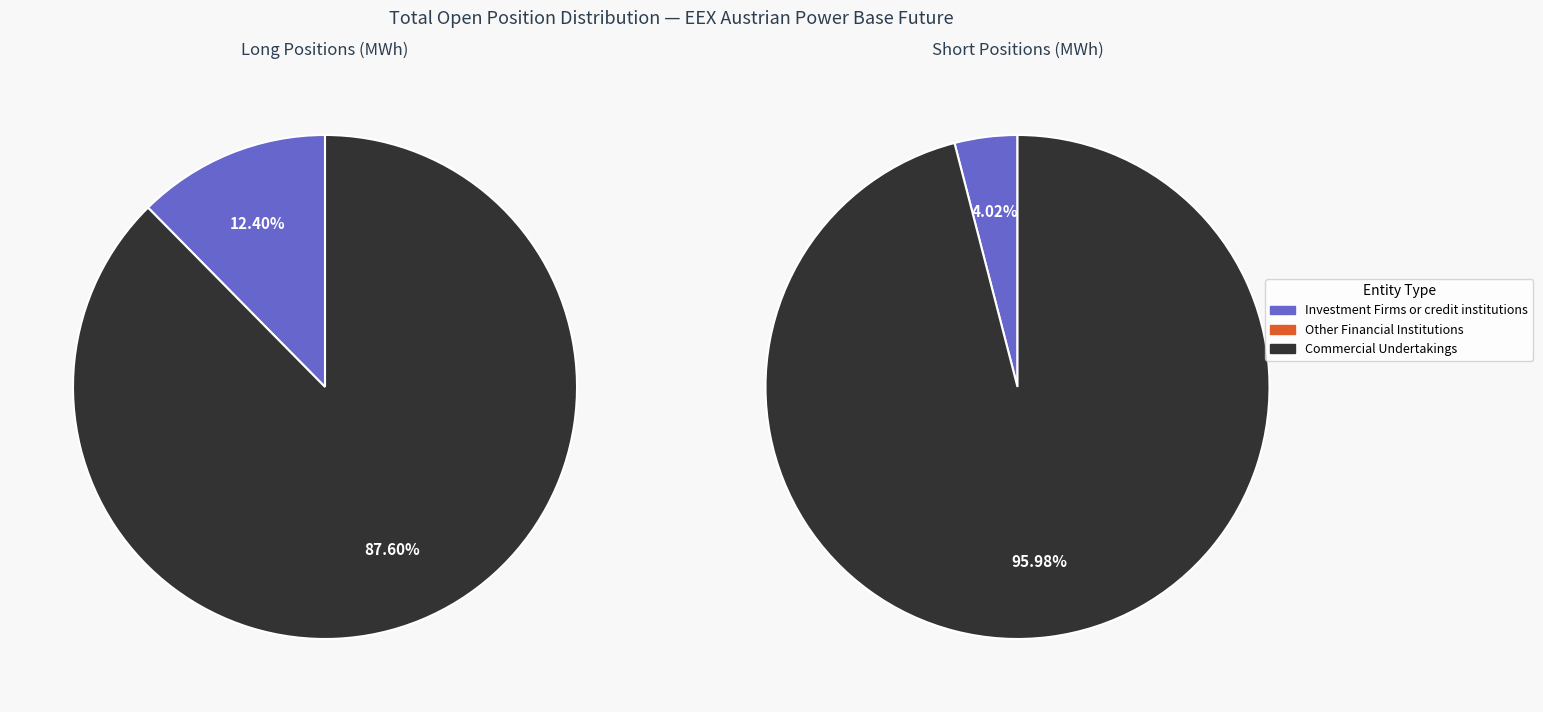

How many slices are in this pie chart?

3